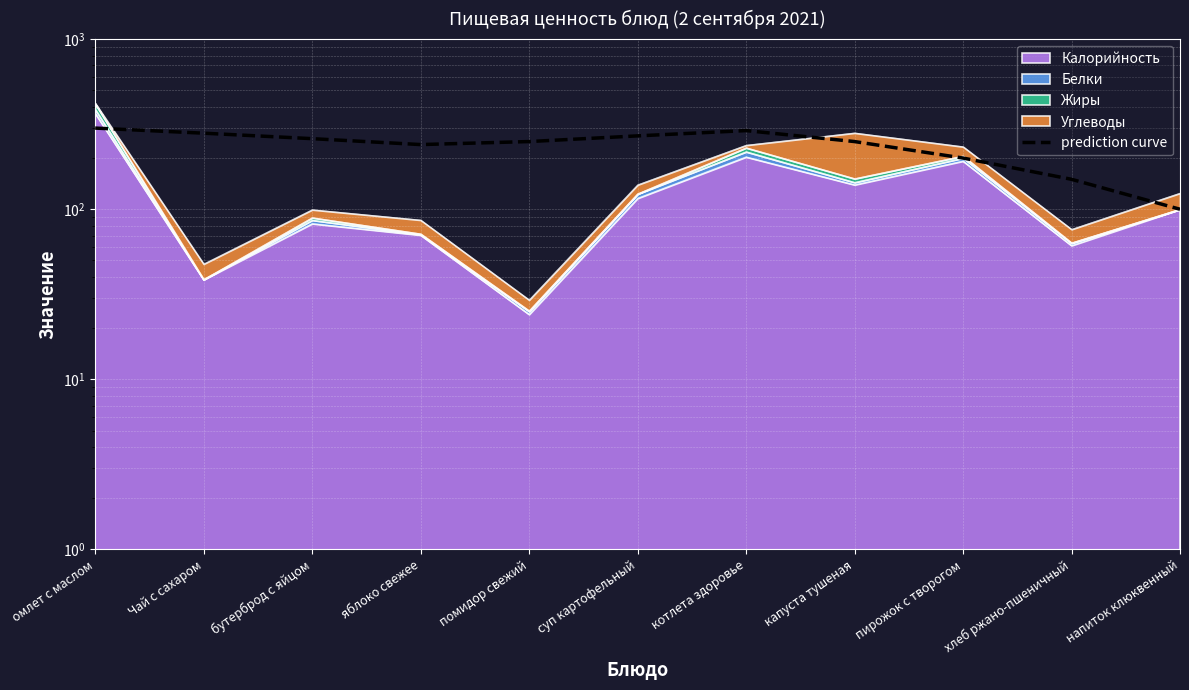

Reading right to left, list all the values displayed in this chart.

напиток клюквенный=100	хлеб ржано-пшеничный=150	пирожок с творогом=200	капуста тушеная=250	котлета здоровье=290	суп картофельный=270	помидор свежий=250	яблоко свежее=240	бутерброд с яйцом=260	Чай с сахаром=280	омлет с маслом=300